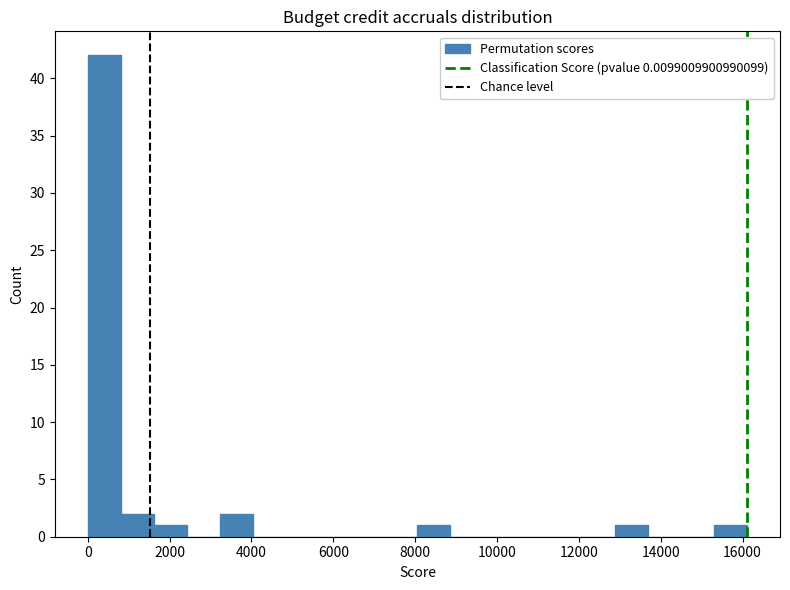

Which range on the x-axis has the tallest bar?

0 to 800